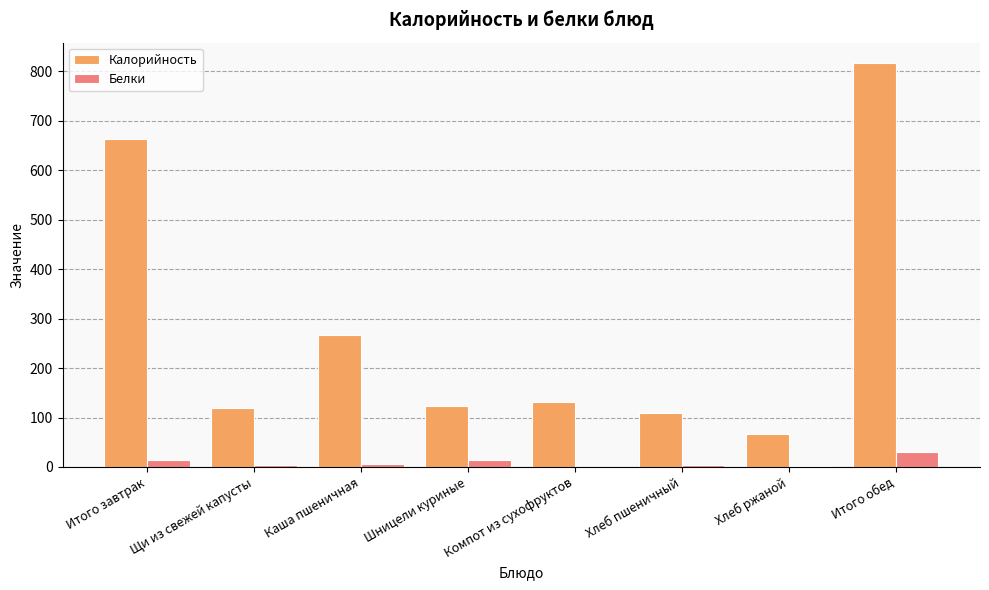

How many groups of bars are there?

8